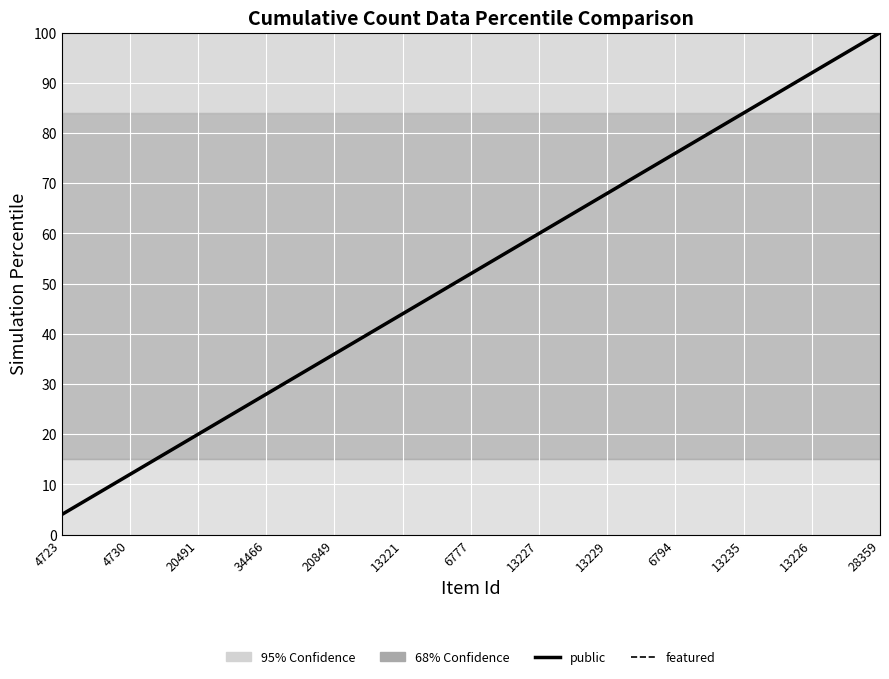

What is the value of the public point at the 20th from the left?

80.0